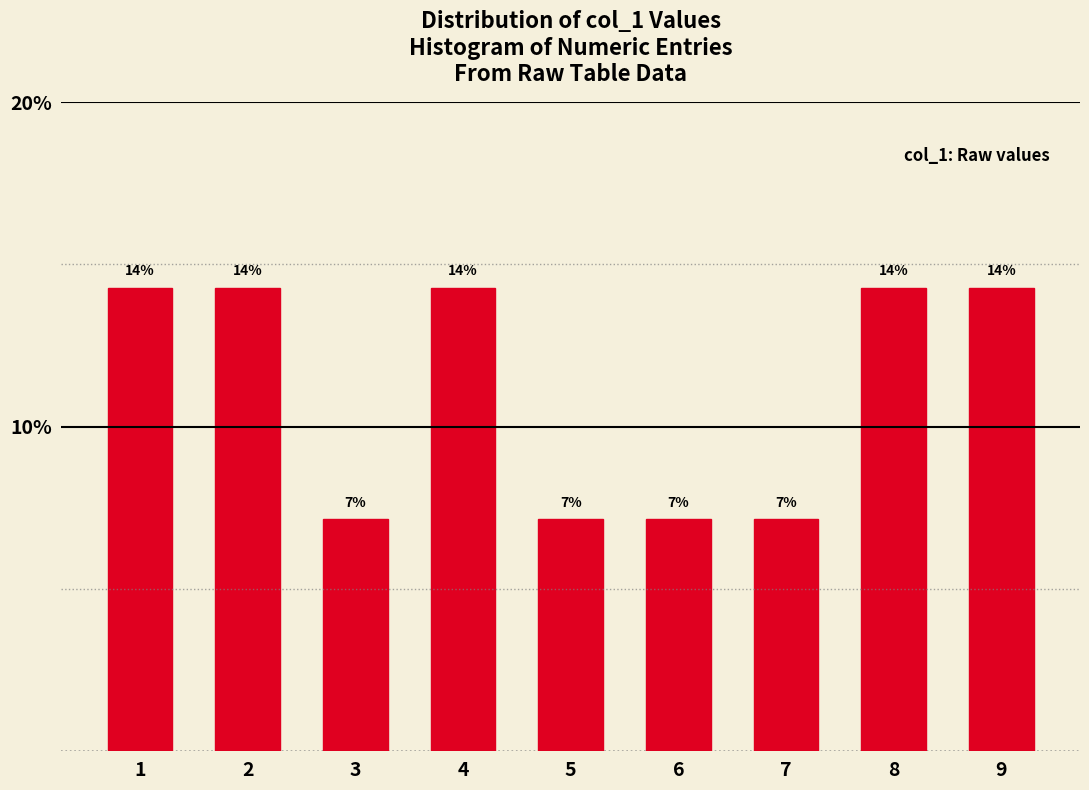

How many bars are there in total?

9